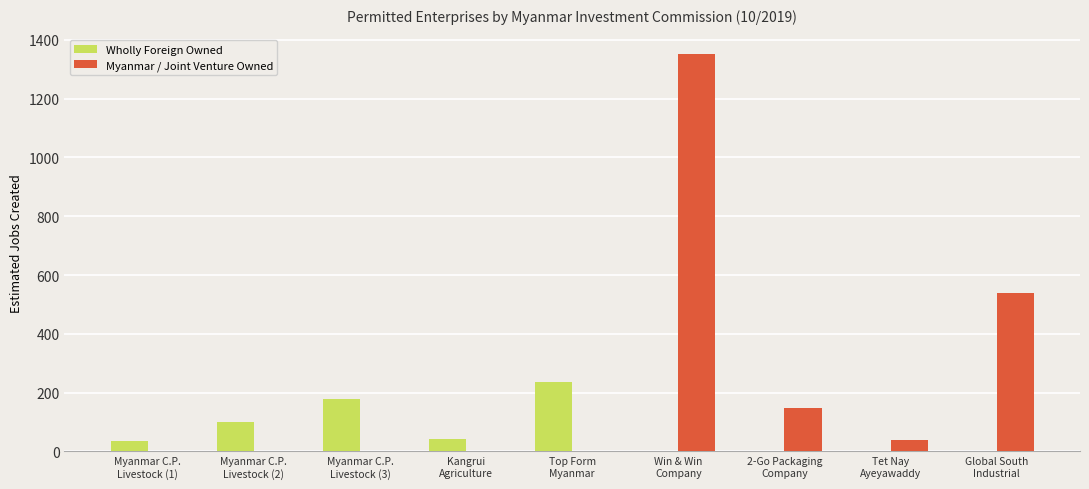

What is the greatest value displayed?

1350